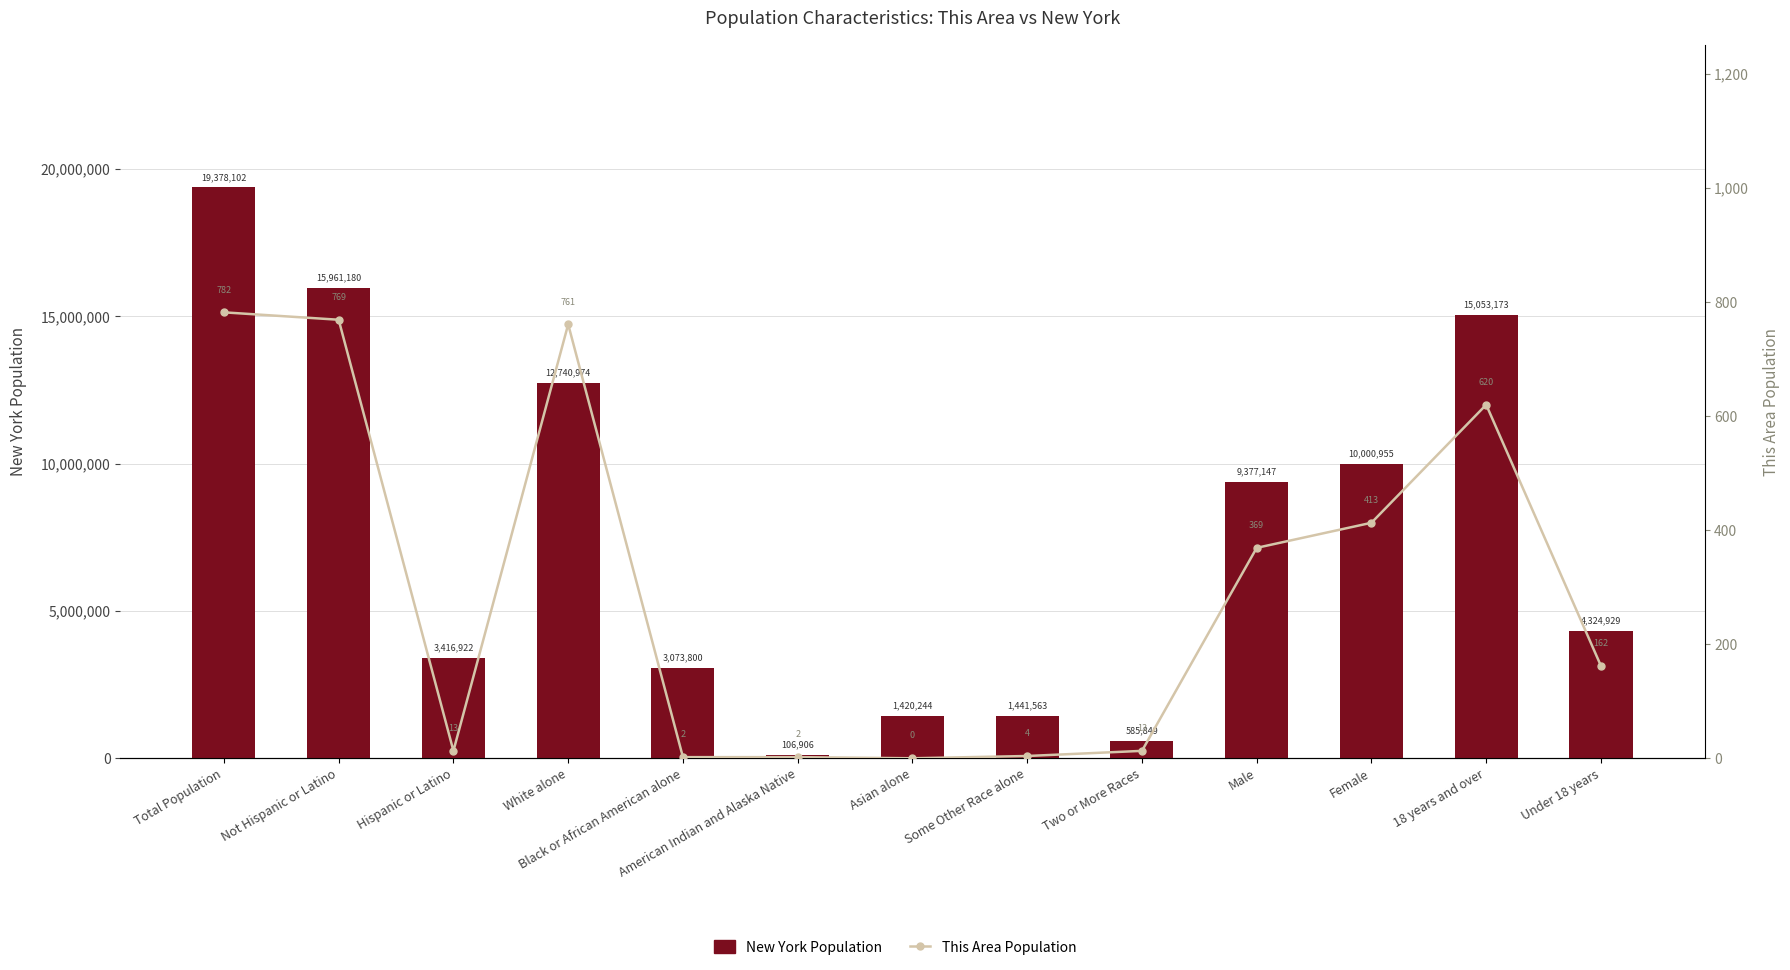

What is the sum of the New York Population values at 18 years and over and Under 18 years?

19378102